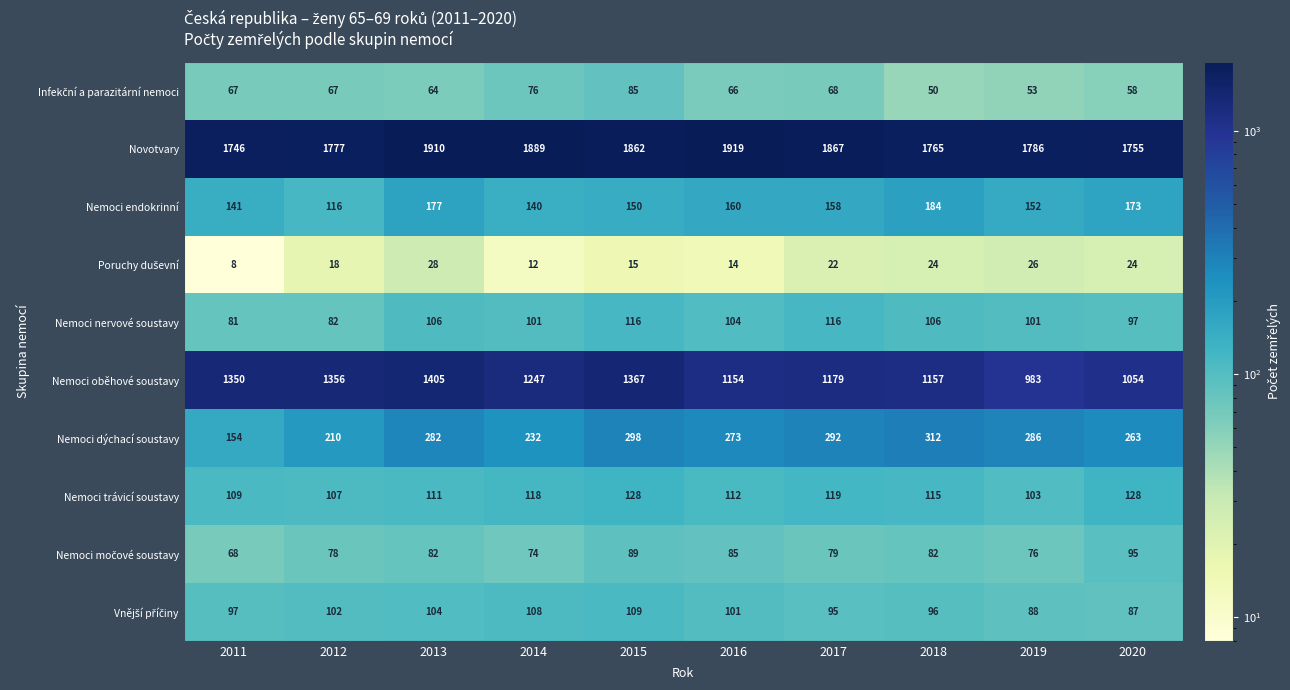

Read the Nemoci endokrinní value at 2019.

152